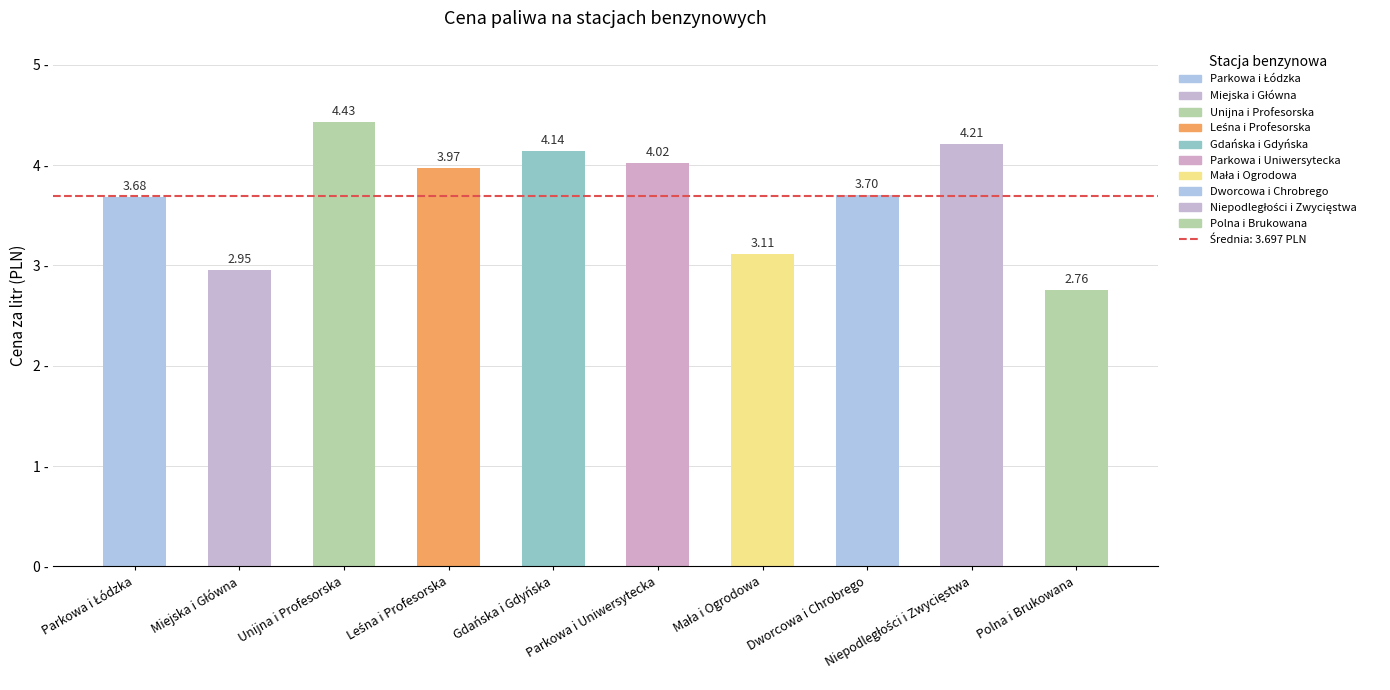

What is the label of the 8th bar from the right?

Unijna i Profesorska